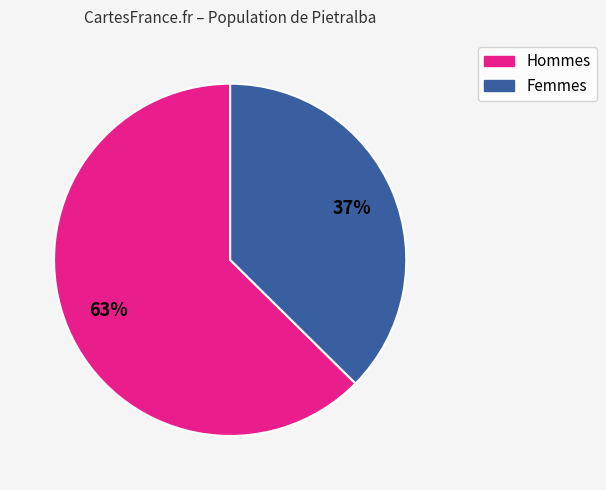

Is there a majority slice in this chart?

Yes